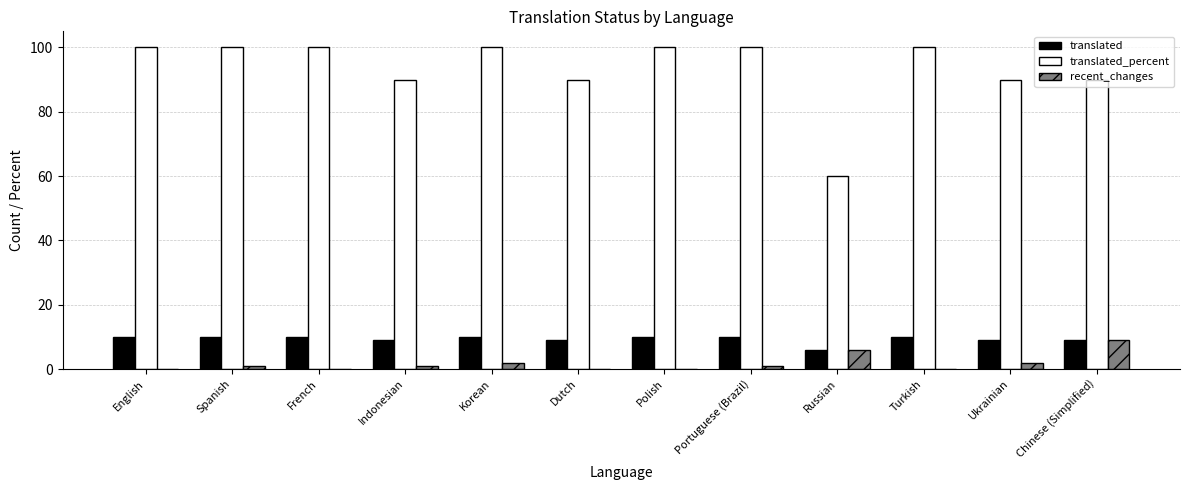

What is the sum of all translated values?

112